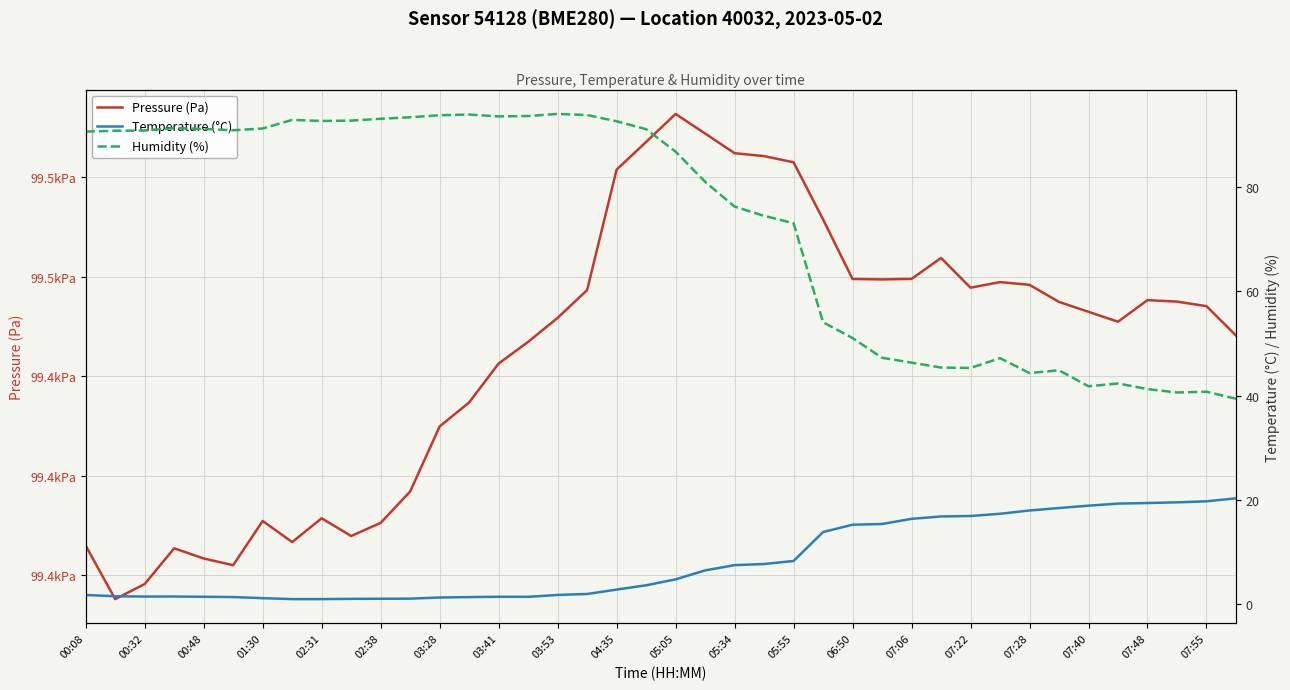

Between 24 and 25, which series saw the biggest shift?

Humidity (%)